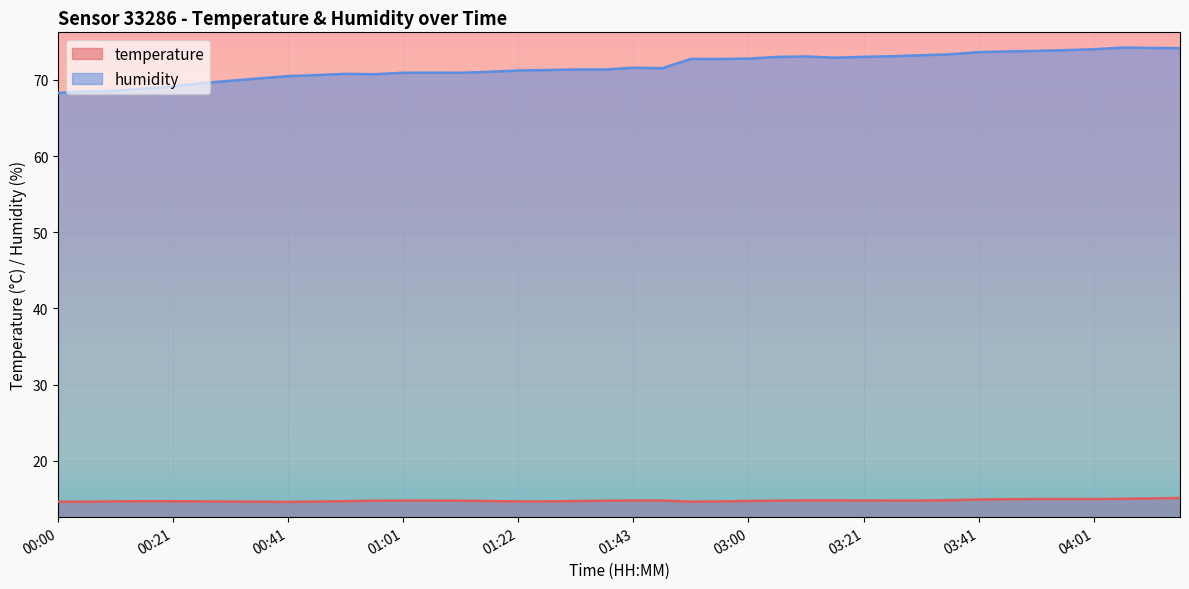

The humidity series shows 72.7 at 02:50. True or false?

True